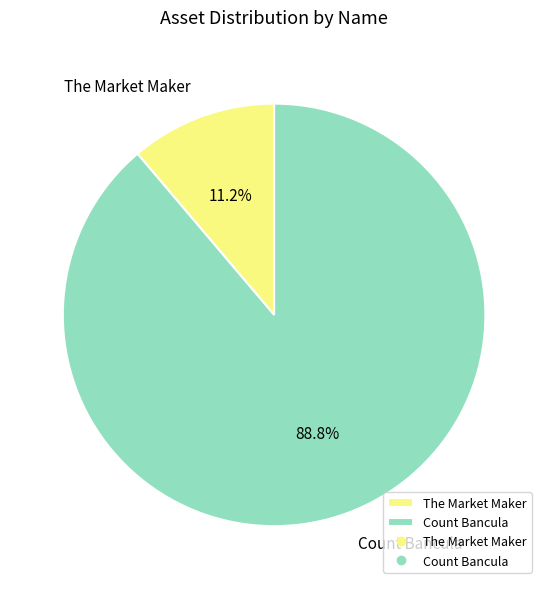

How many segments does this pie chart have?

2